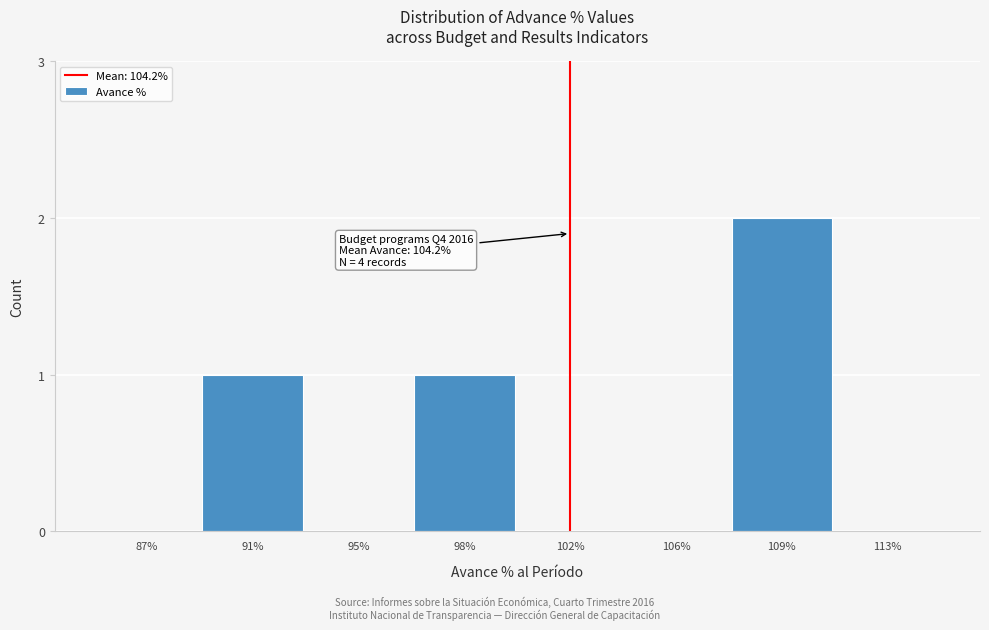

Reading right to left, what are all the values shown in this chart?

113%=0	109%=2	106%=0	102%=0	98%=1	95%=0	91%=1	87%=0